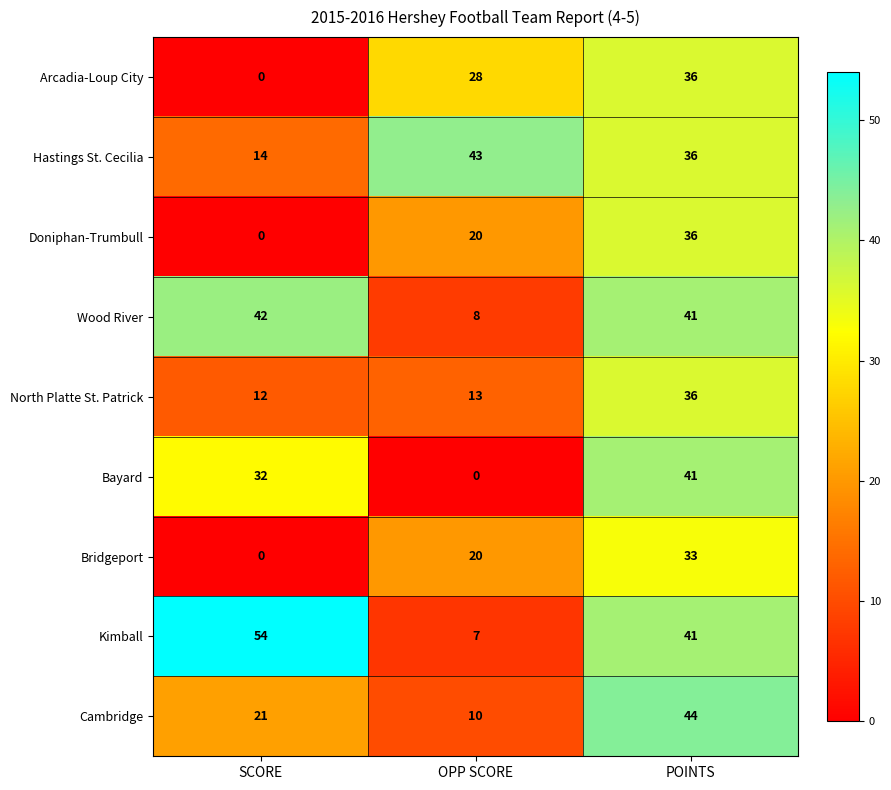

What is the spread (max minus min) of values at POINTS?

11